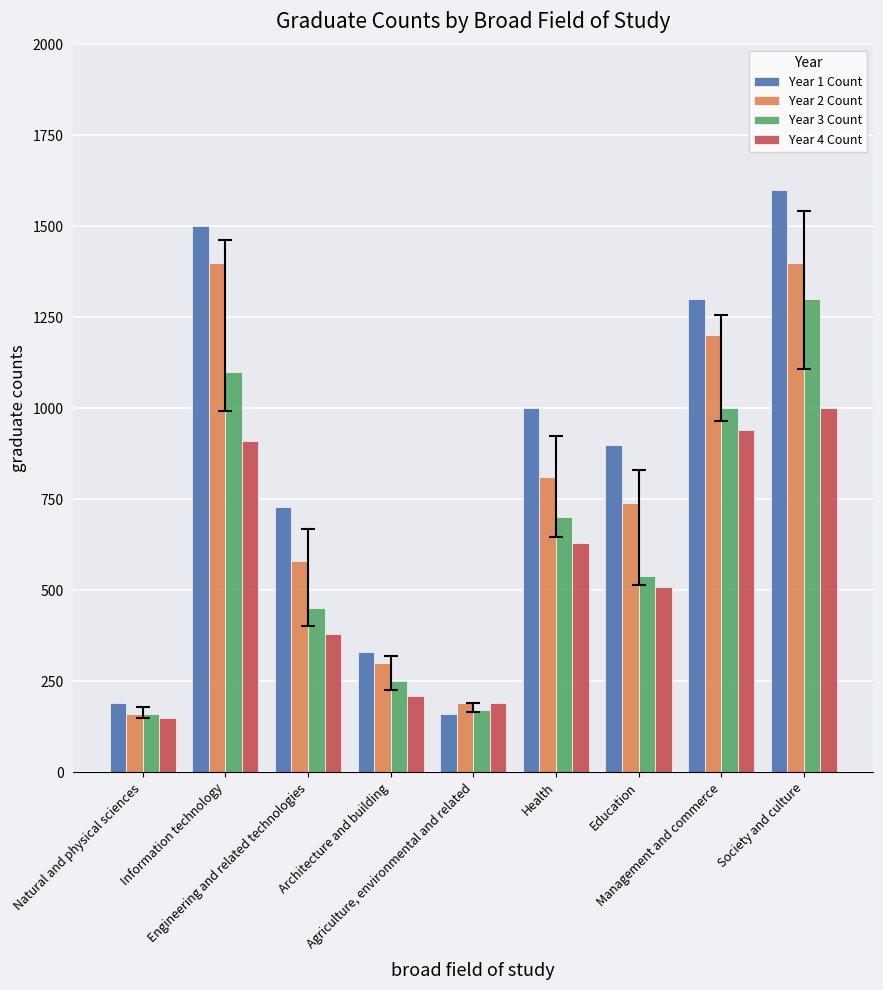

Rank the categories by Year 3 Count value from lowest to highest.

Natural and physical sciences, Agriculture, environmental and related, Architecture and building, Engineering and related technologies, Education, Health, Management and commerce, Information technology, Society and culture